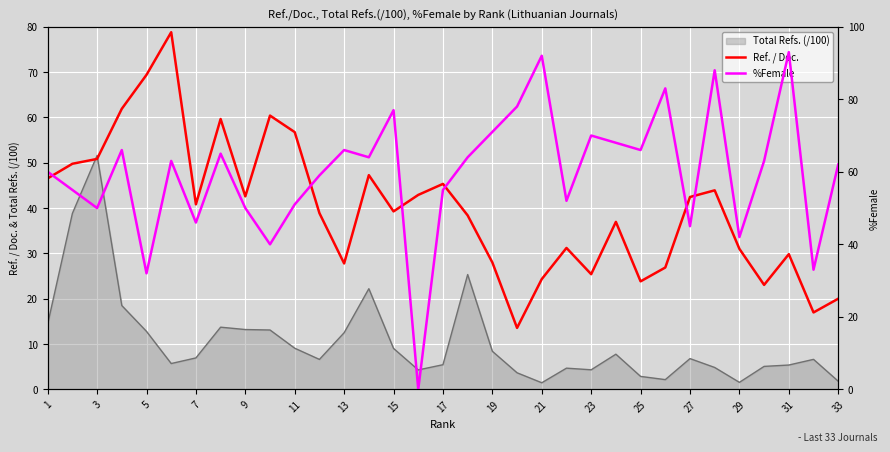

What is the highest value of the Ref. / Doc. series?

78.8